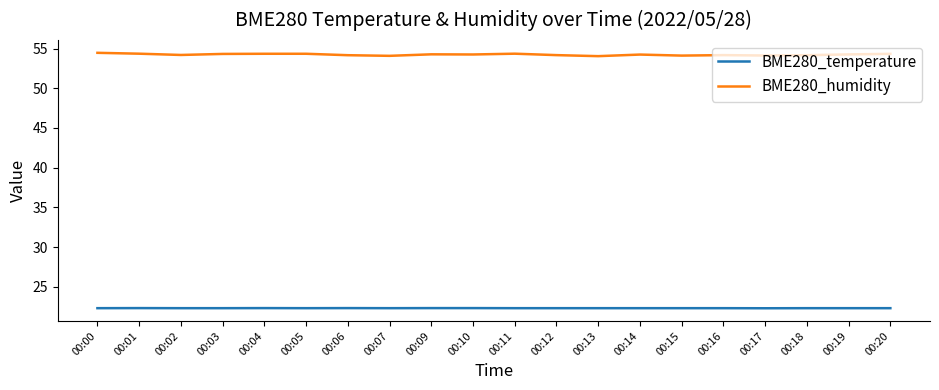

True or false: BME280_temperature and BME280_humidity cross at least once.

False